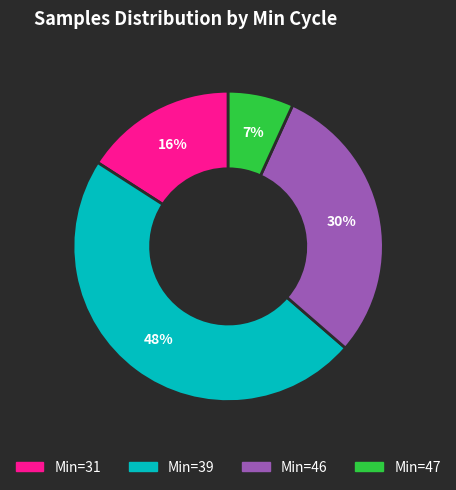

Does any single category account for the majority?

No